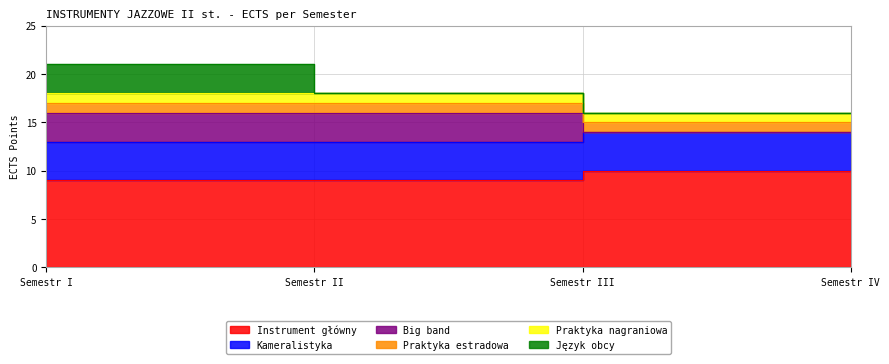

What is the sum of the Big band values at Semestr I and Semestr II?

6